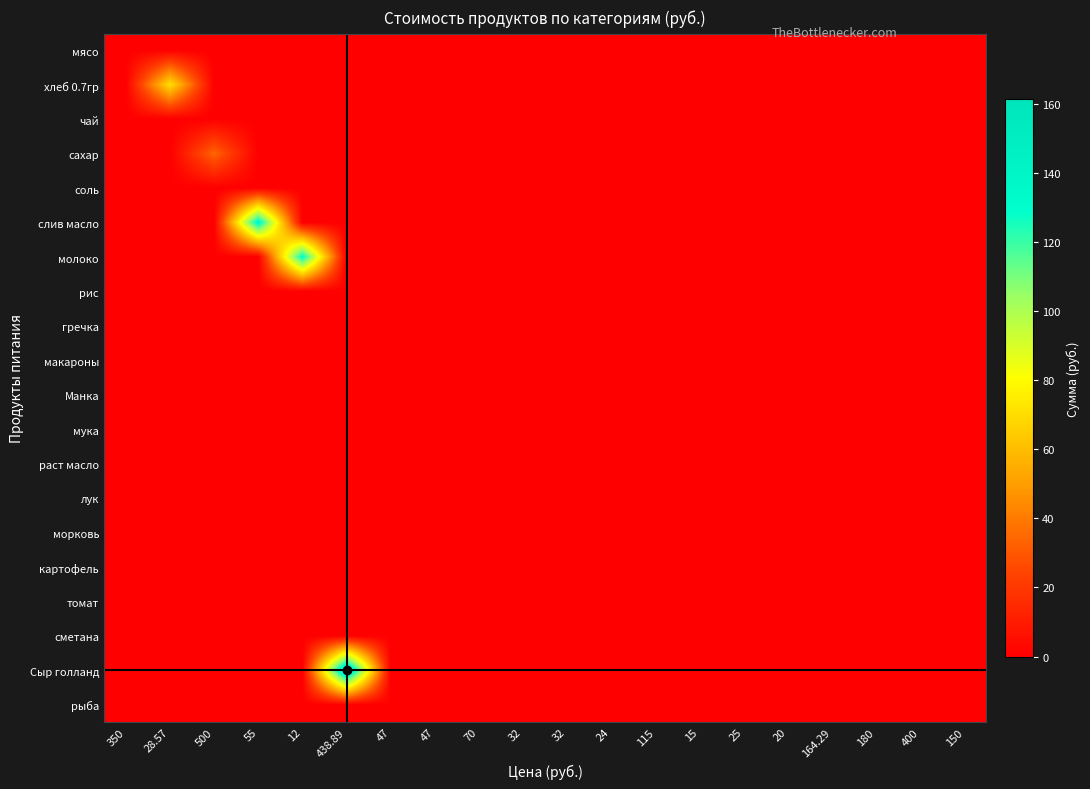

Which has a higher value, 32 or 180?

32